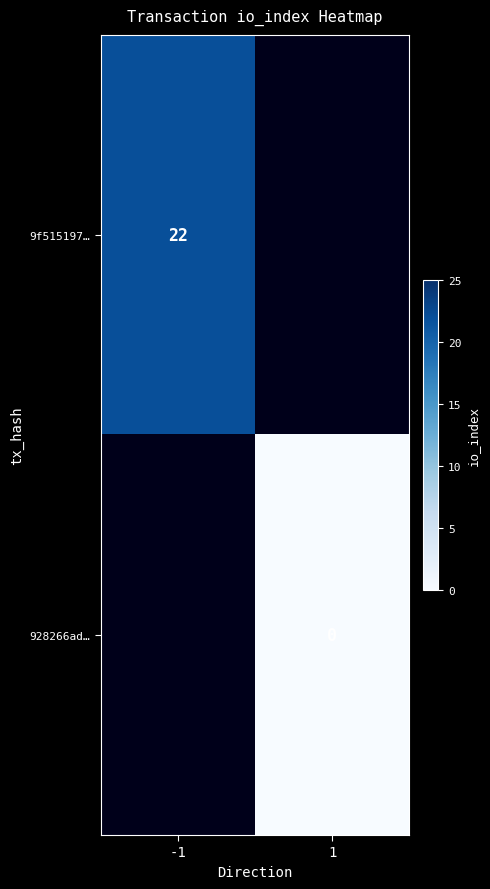

The value of 9f515197… at -1 is 14. True or false?

False